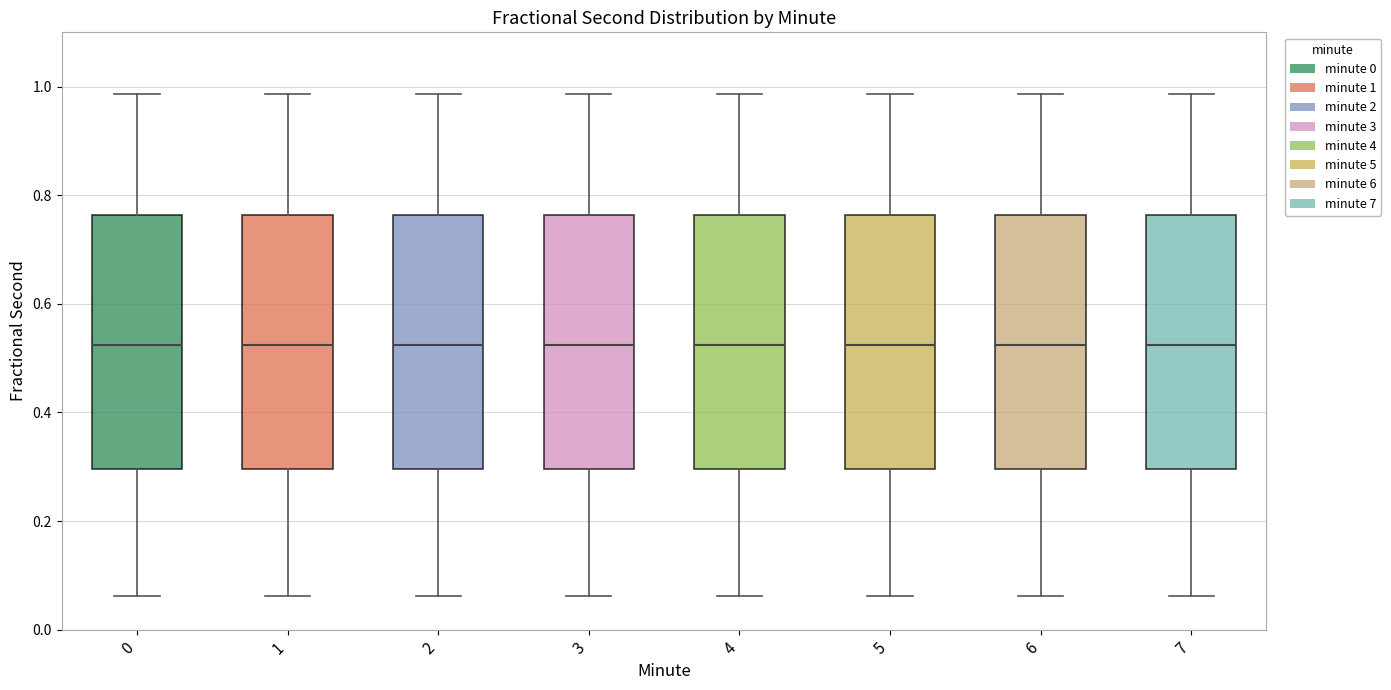

Reading left to right, transcribe this box plot: for each box, give where its median line is, the range the box spans, and where its two whiskers end, as read against the y-axis. The values are not printed on the chart, so give them approximately, as read against the axis.

0: median 0.52, box 0.30 to 0.76, whiskers 0.06 to 0.98
1: median 0.52, box 0.30 to 0.76, whiskers 0.06 to 0.98
2: median 0.52, box 0.30 to 0.76, whiskers 0.06 to 0.98
3: median 0.52, box 0.30 to 0.76, whiskers 0.06 to 0.98
4: median 0.52, box 0.30 to 0.76, whiskers 0.06 to 0.98
5: median 0.52, box 0.30 to 0.76, whiskers 0.06 to 0.98
6: median 0.52, box 0.30 to 0.76, whiskers 0.06 to 0.98
7: median 0.52, box 0.30 to 0.76, whiskers 0.06 to 0.98